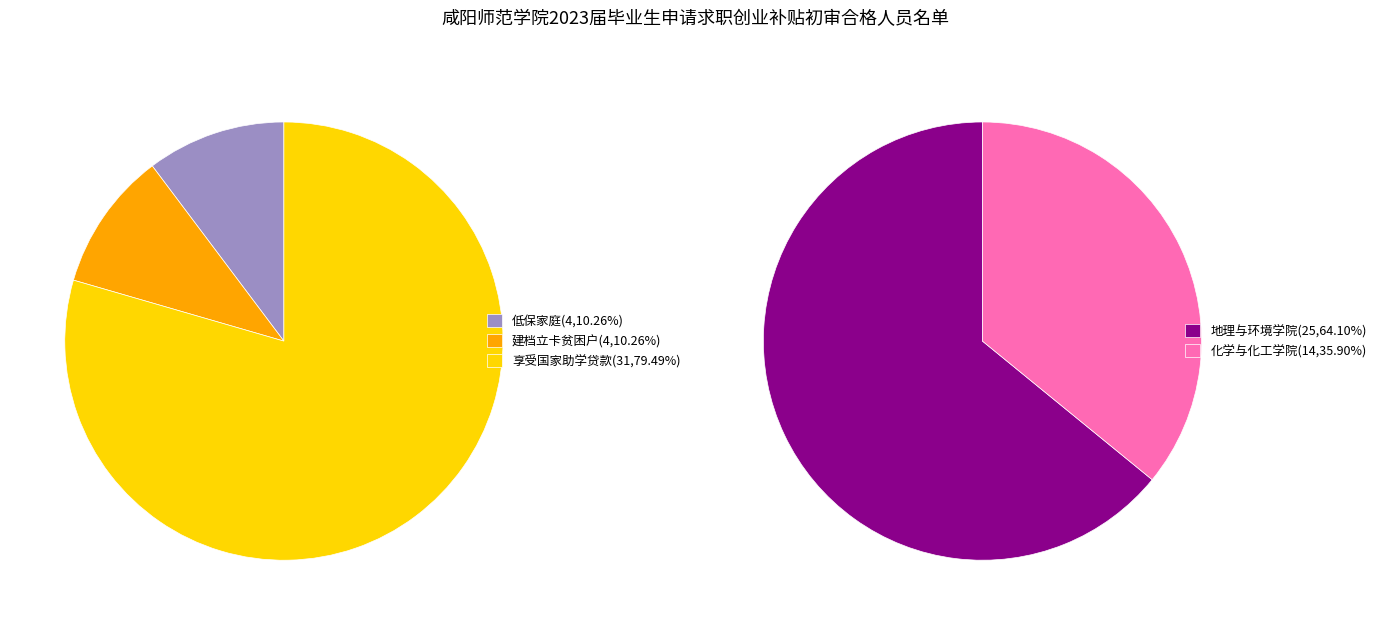

Is the sum of 建档立卡贫困户 and 享受国家助学贷款 greater than half?

Yes